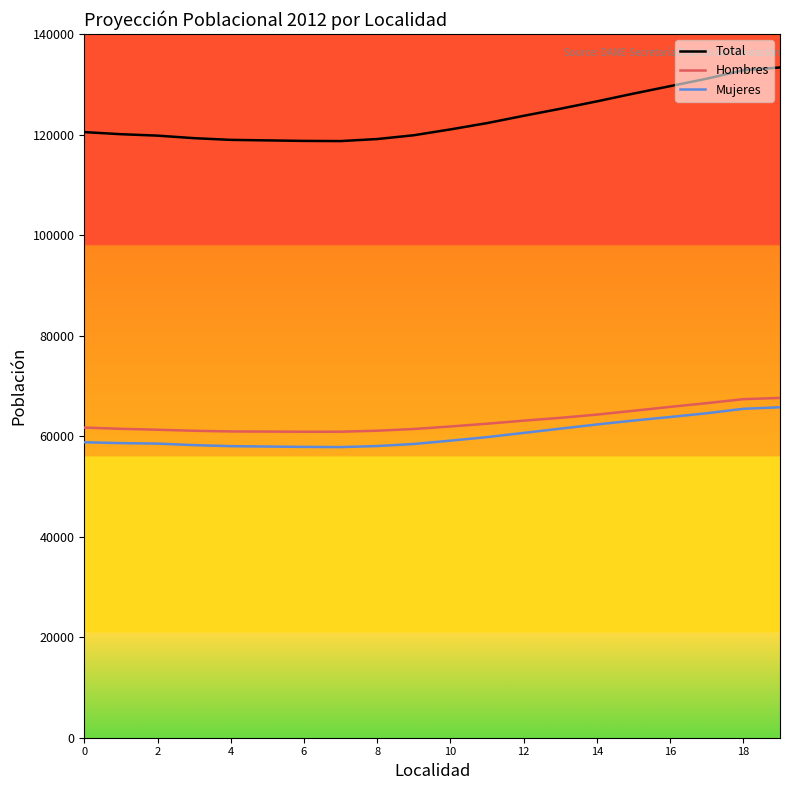

Count the number of data series in this chart.

3